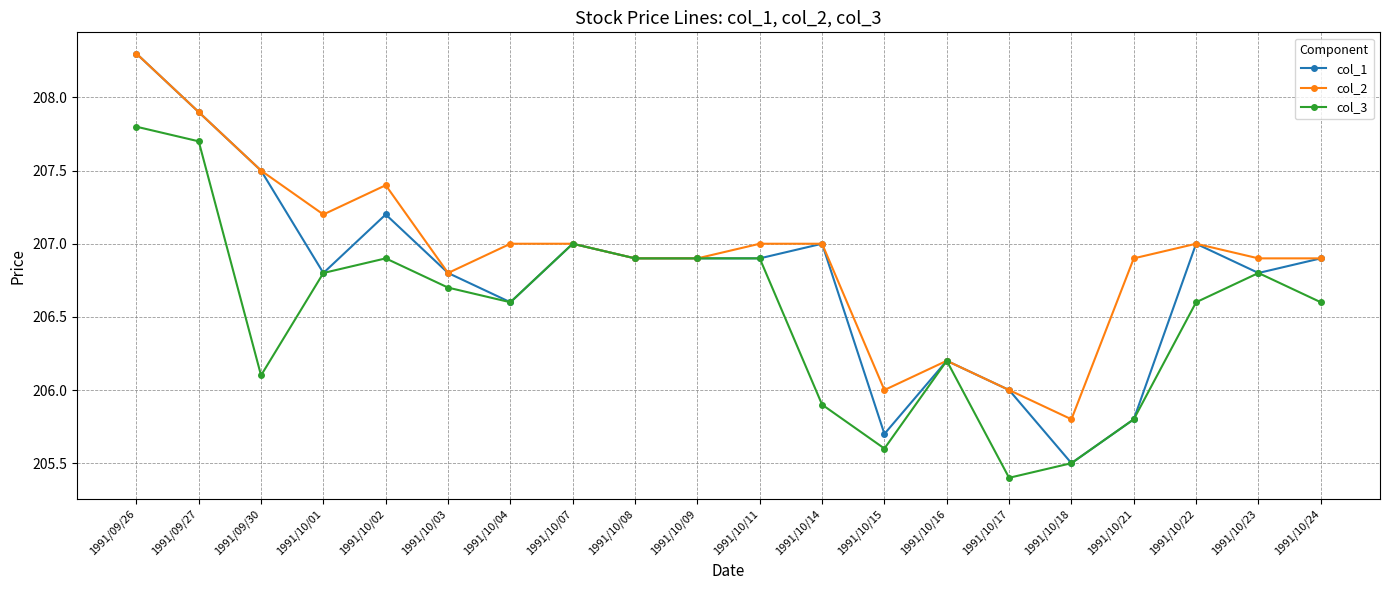

What is the difference between the maximum and minimum values in the col_1 series?

2.8